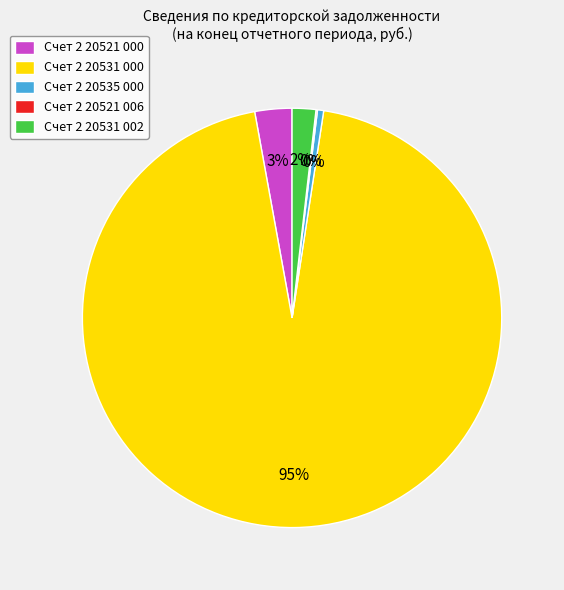

The Счет 2 20531 000 slice represents 86% of the pie. True or false?

False